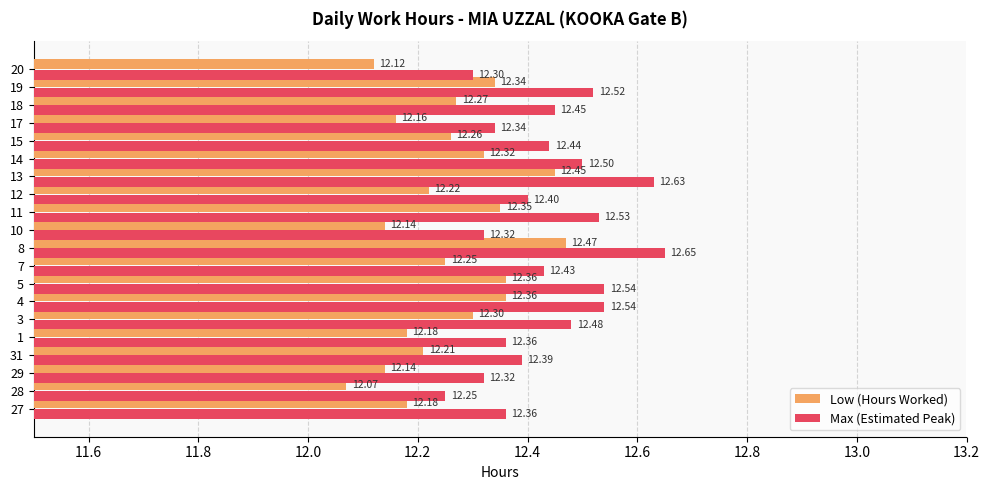

Is it true that Low (Hours Worked) equals 12.1 at 10?

True